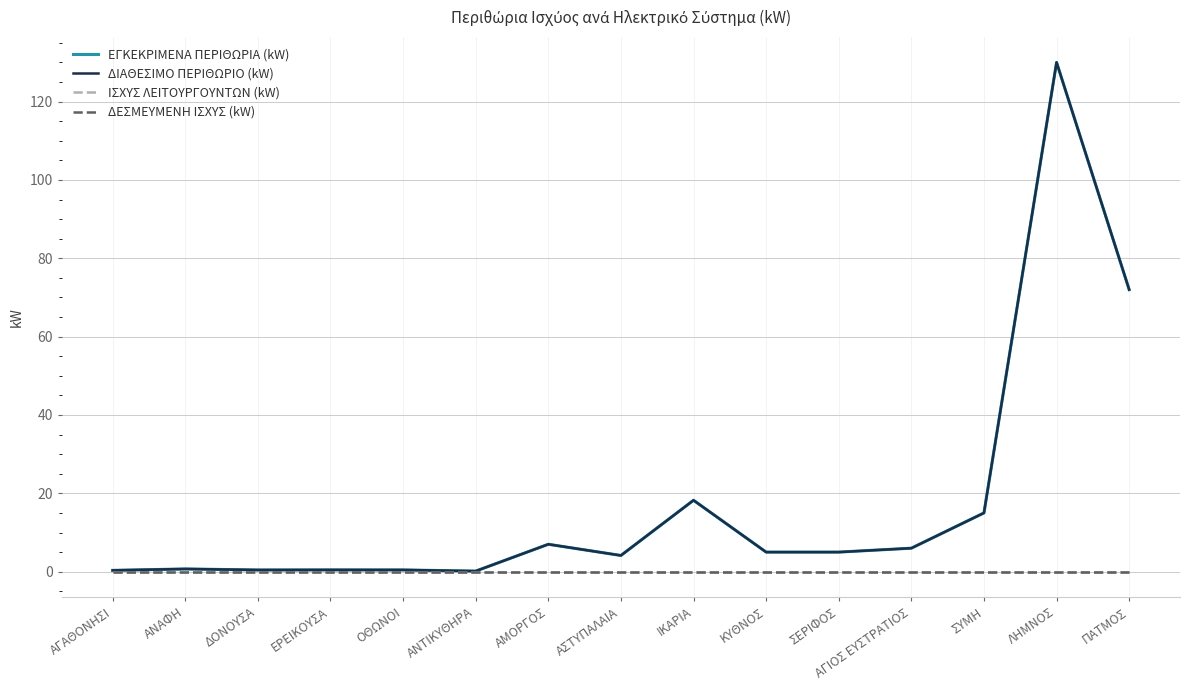

What is the sum of all ΕΓΚΕΚΡΙΜΕΝΑ ΠΕΡΙΘΩΡΙΑ (kW) values?

264.9